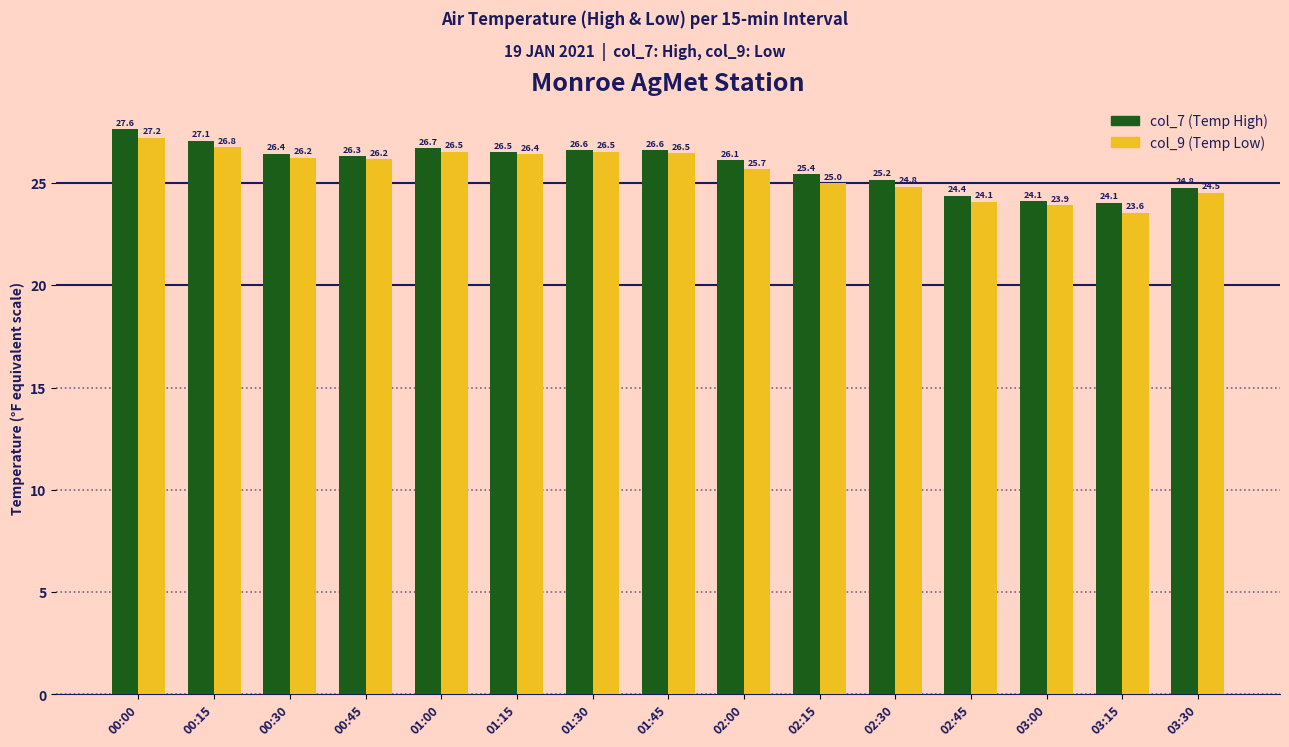

The value of col_7 (Temp High) at 02:45 is 6.6. True or false?

False